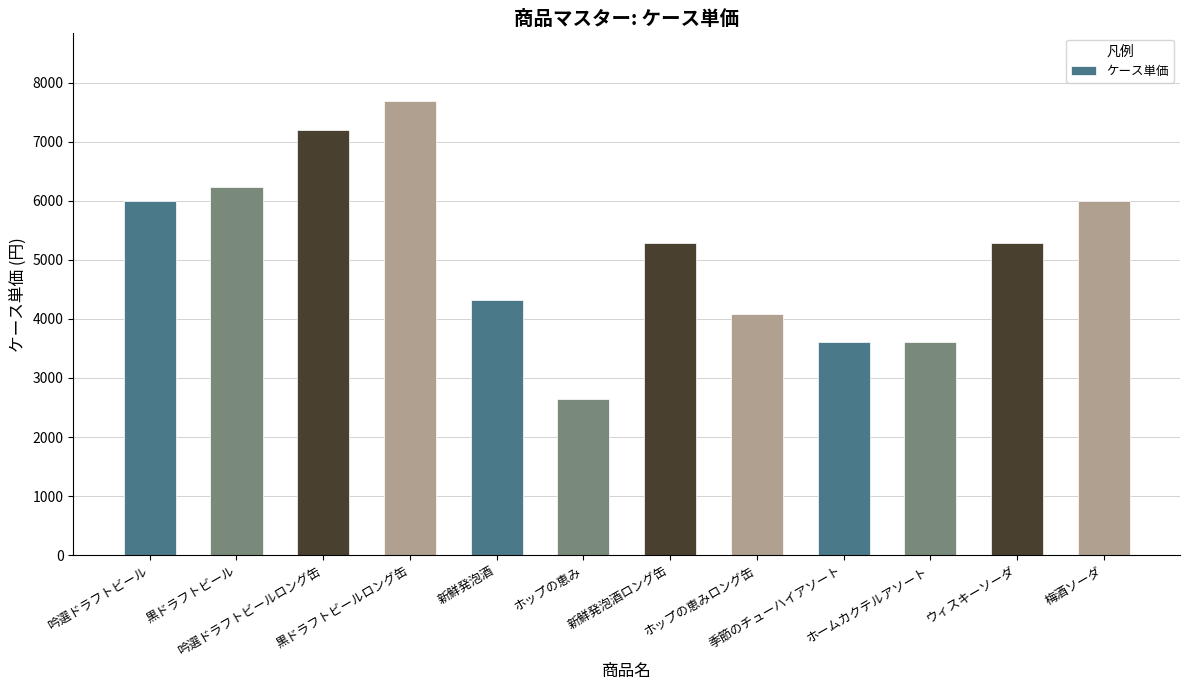

What is the sum of the values at 吟選ドラフトビールロング缶 and 黒ドラフトビールロング缶?

14880